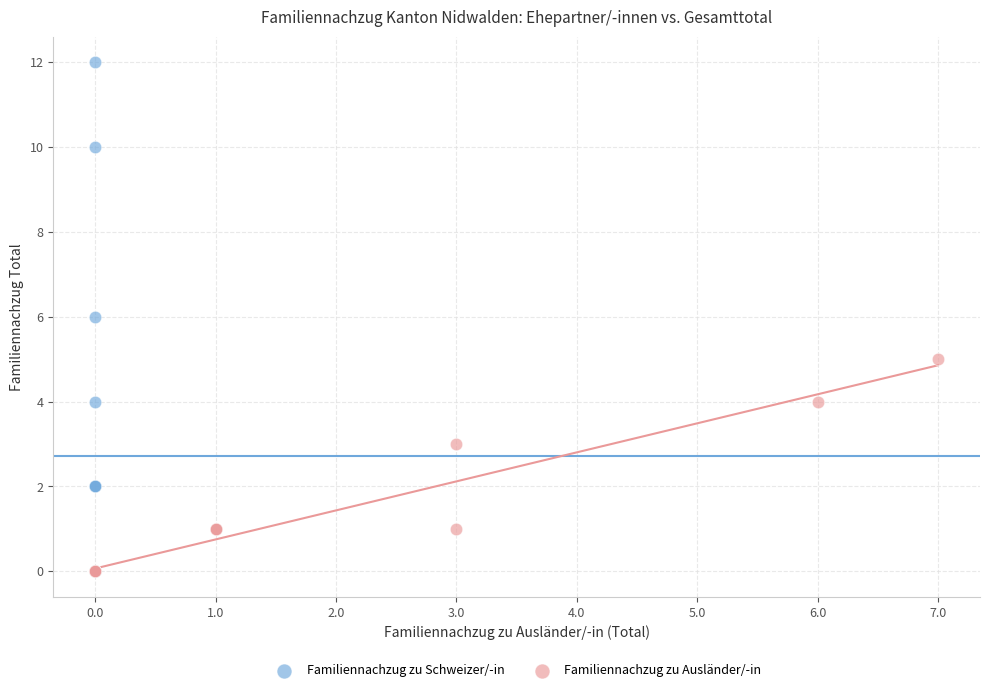

Which series has the largest Y range (max minus min)?

Familiennachzug zu Schweizer/-in